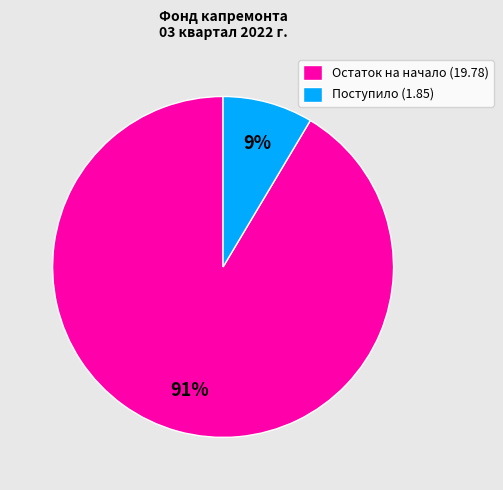

What percentage is the Поступило (1.85) slice, to the nearest percent?

9%